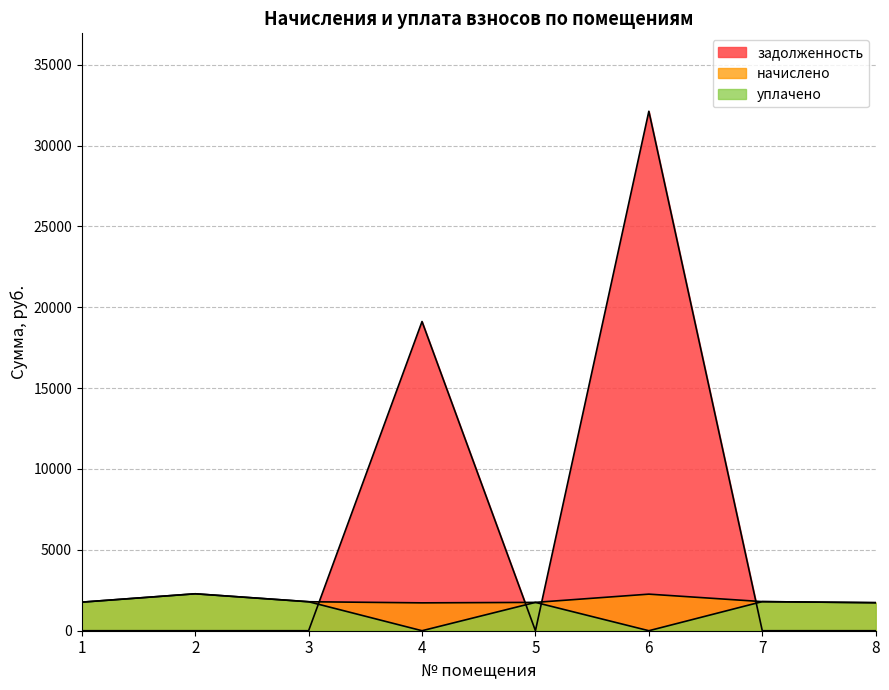

Rank the series at 6 from lowest to highest value.

уплачено, начислено, задолженность